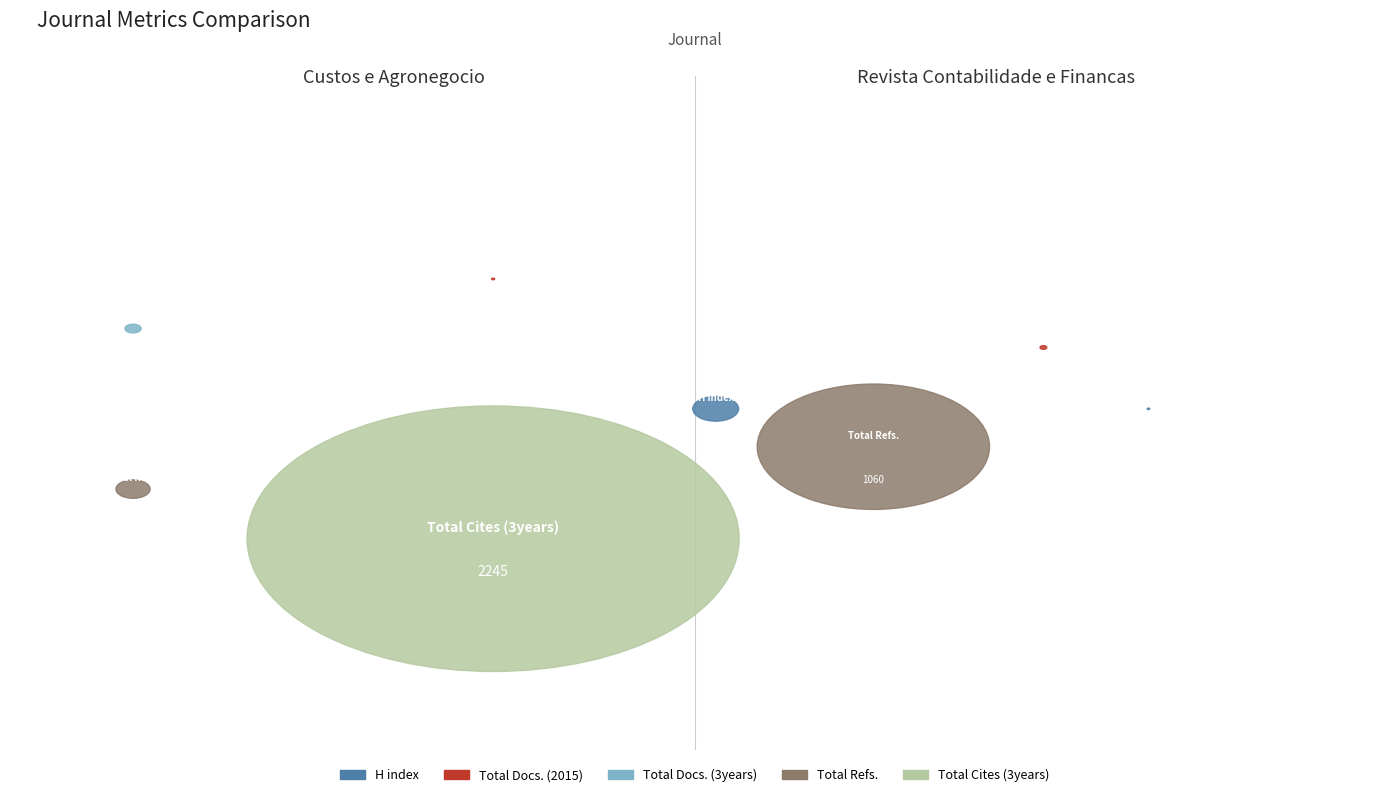

The Custos e Agronegocio slice represents 99% of the pie. True or false?

False